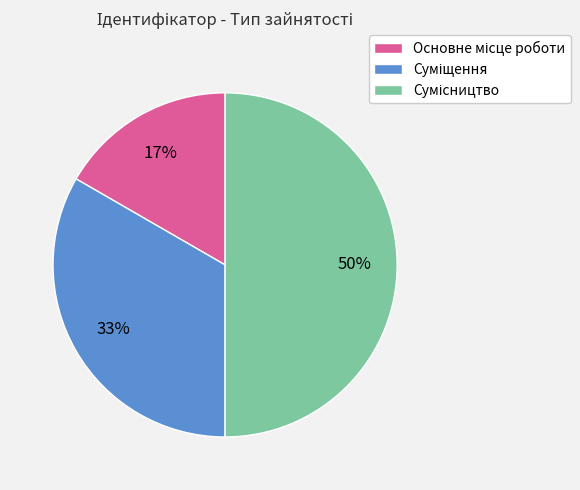

To the nearest percent, what is the difference between the largest and smallest slice percentages?

33%